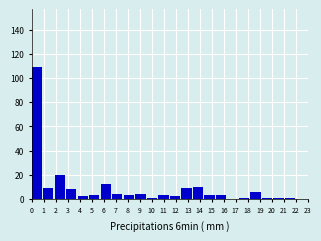

Over which range of the x-axis is the bar tallest?

0.0 to 1.0